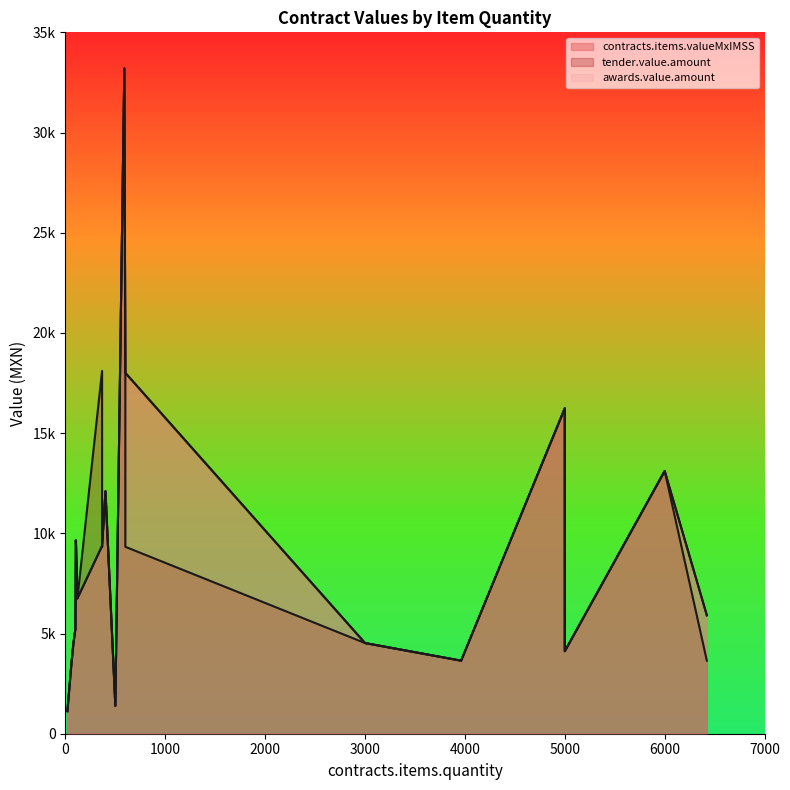

Reading left to right, extract all data points from this chart.

contracts.items.valueMxIMSS: 590=33193.4	600=18103.0	600=18009.0	5000=16240.0	6000=13110.0	401=12098.8	105=9660.0	367=9365.8	367=9327.3	120=6751.2	6422=5908.2	100=5220.0	3000=4524.0	80=4500.8	5000=4118.0	3962=3645.0	60=3480.0	500=1392.0	20=1125.2
tender.value.amount: 590=33193.4	600=18103.0	600=9327.3	5000=16240.0	6000=13110.0	401=12098.8	105=9660.0	367=18103.0	367=9327.3	120=6751.2	6422=3645.0	100=5220.0	3000=4524.0	80=4500.8	5000=4118.0	3962=3645.0	60=3480.0	500=1392.0	20=1125.2
awards.value.amount: 590=33193.4	600=18103.0	600=18009.0	5000=16240.0	6000=13110.0	401=12098.8	105=9660.0	367=9365.8	367=9327.3	120=6751.2	6422=5908.2	100=5220.0	3000=4524.0	80=4500.8	5000=4118.0	3962=3645.0	60=3480.0	500=1392.0	20=1125.2